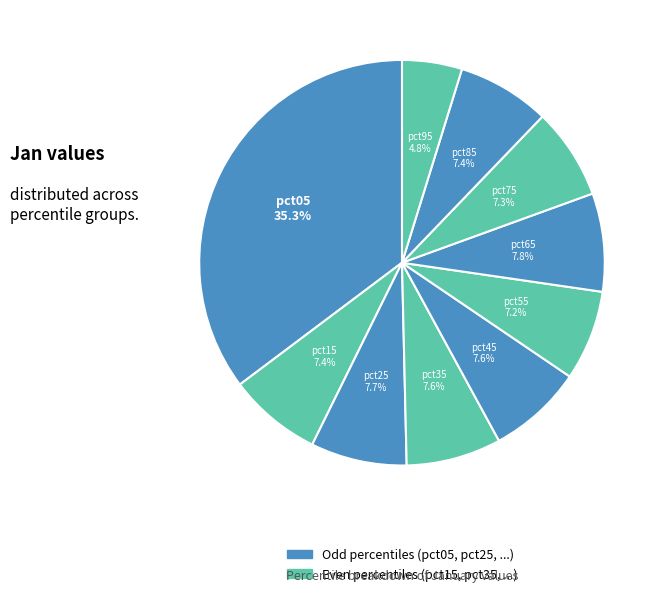

Does any single category account for the majority?

No